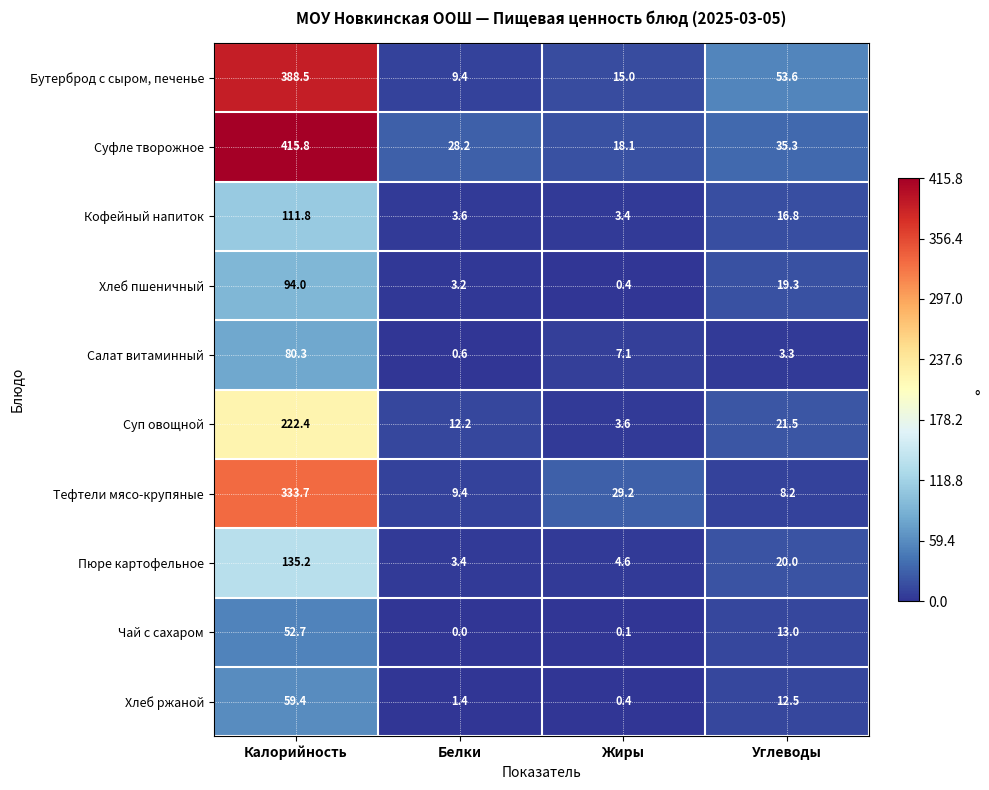

What is the sum of all Хлеб ржаной values?

73.7